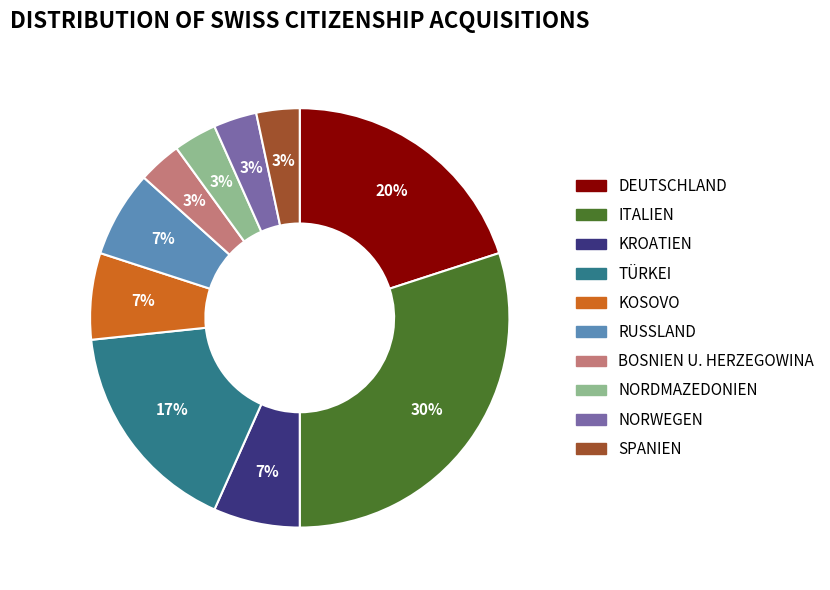

To the nearest percent, what is the average slice percentage?

10%